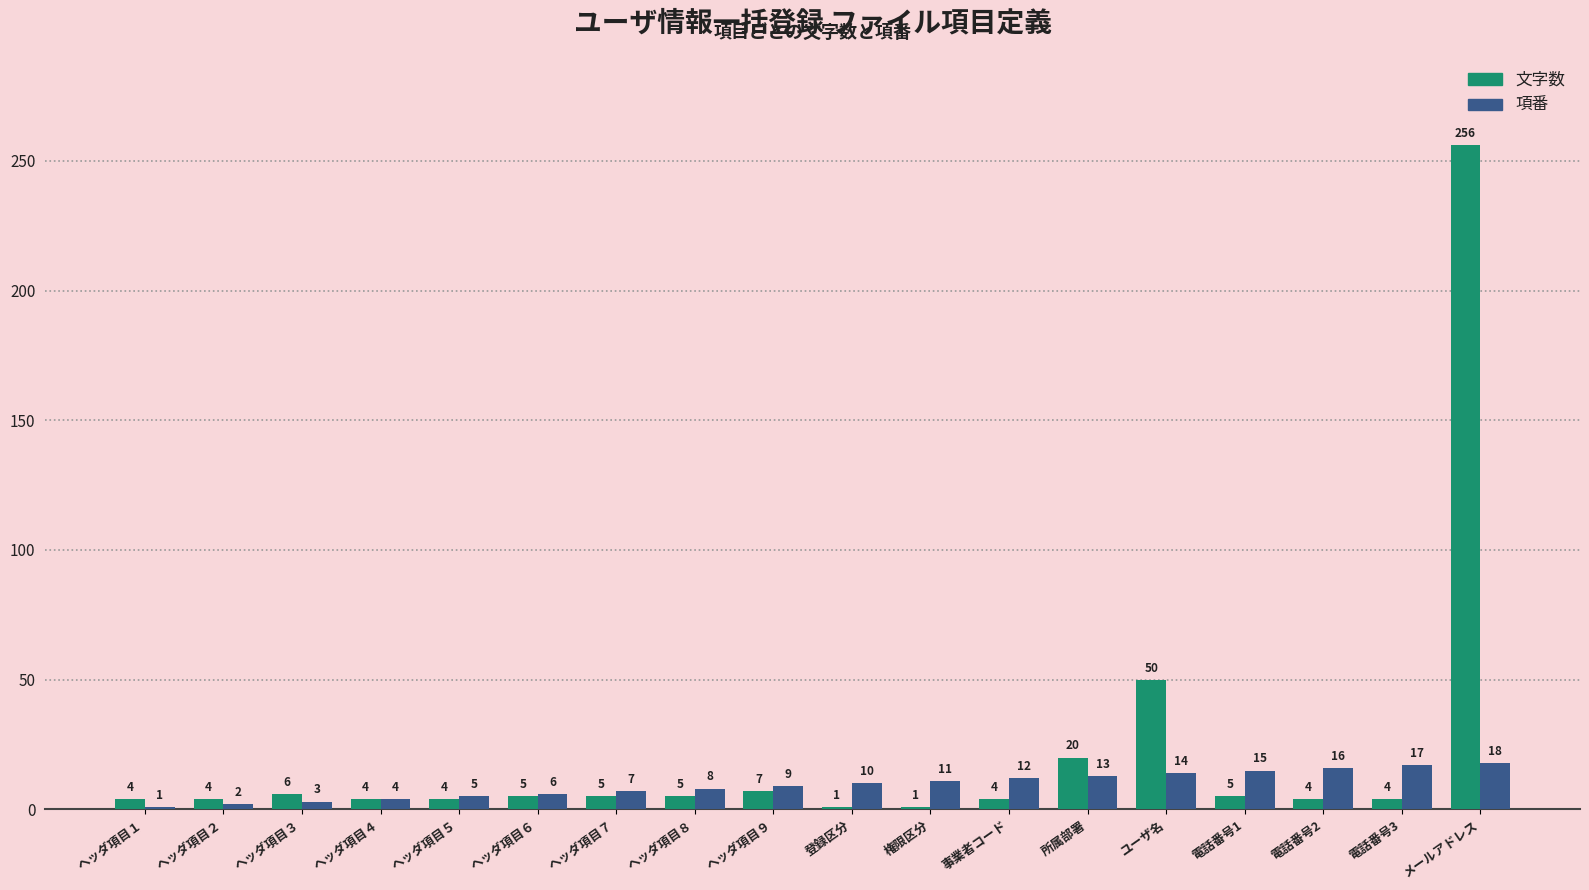

What is the total value across all series at 電話番号3?

21